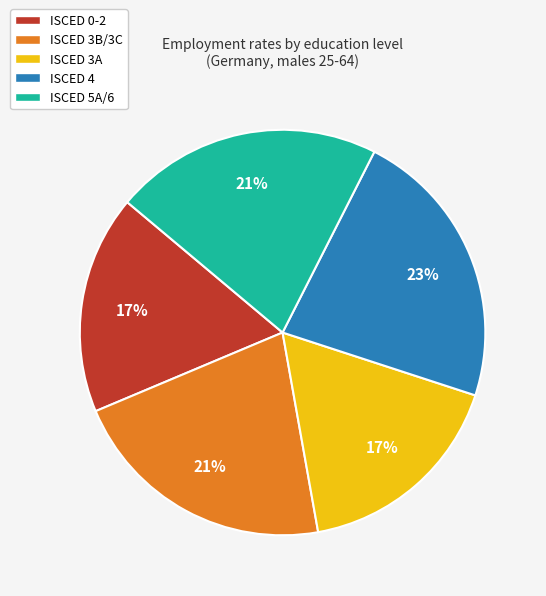

Combined, do ISCED 3A and ISCED 4 account for over 50%?

No